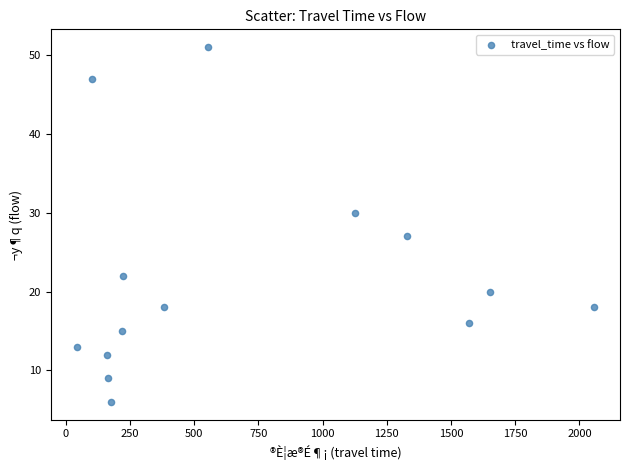

What Y value in the scatter plot is closest to 28?

27